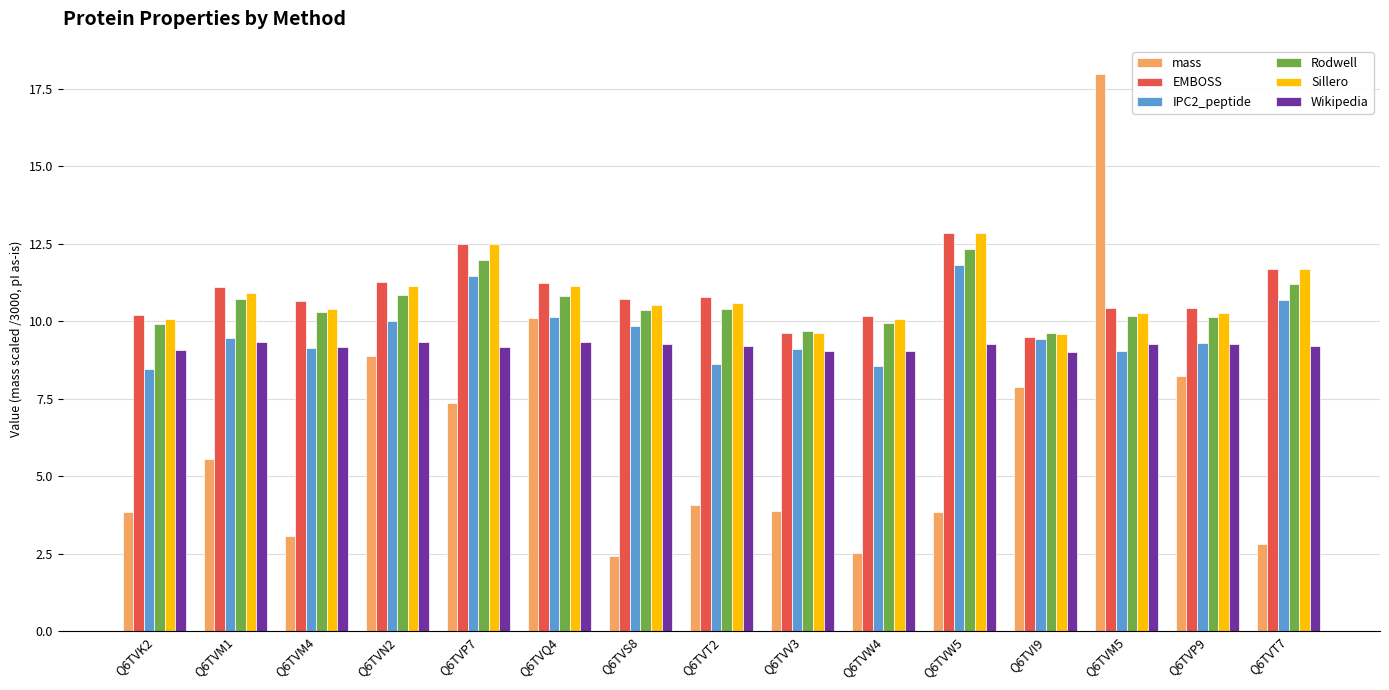

How many groups of bars are there?

15